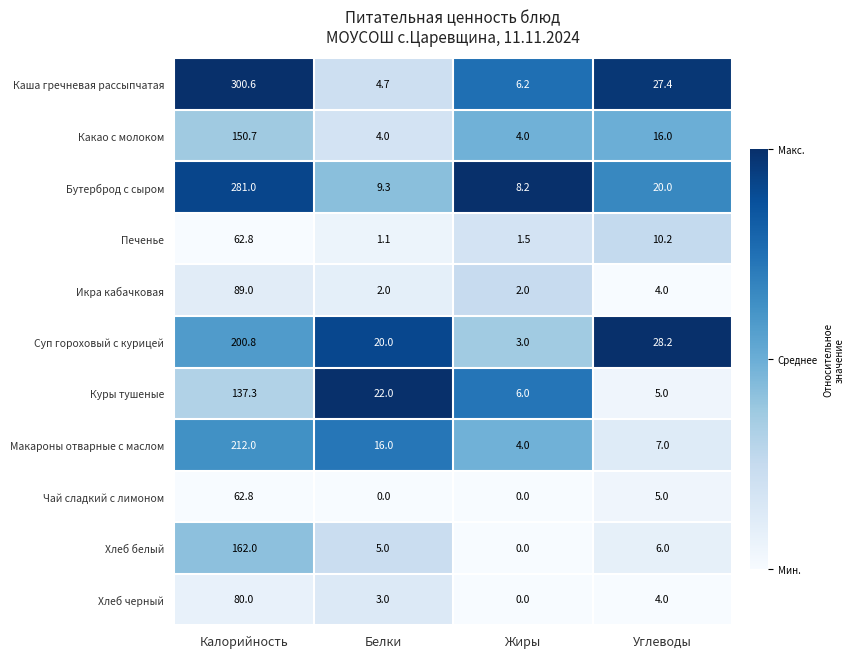

Which series has the widest spread of values?

Каша гречневая рассыпчатая